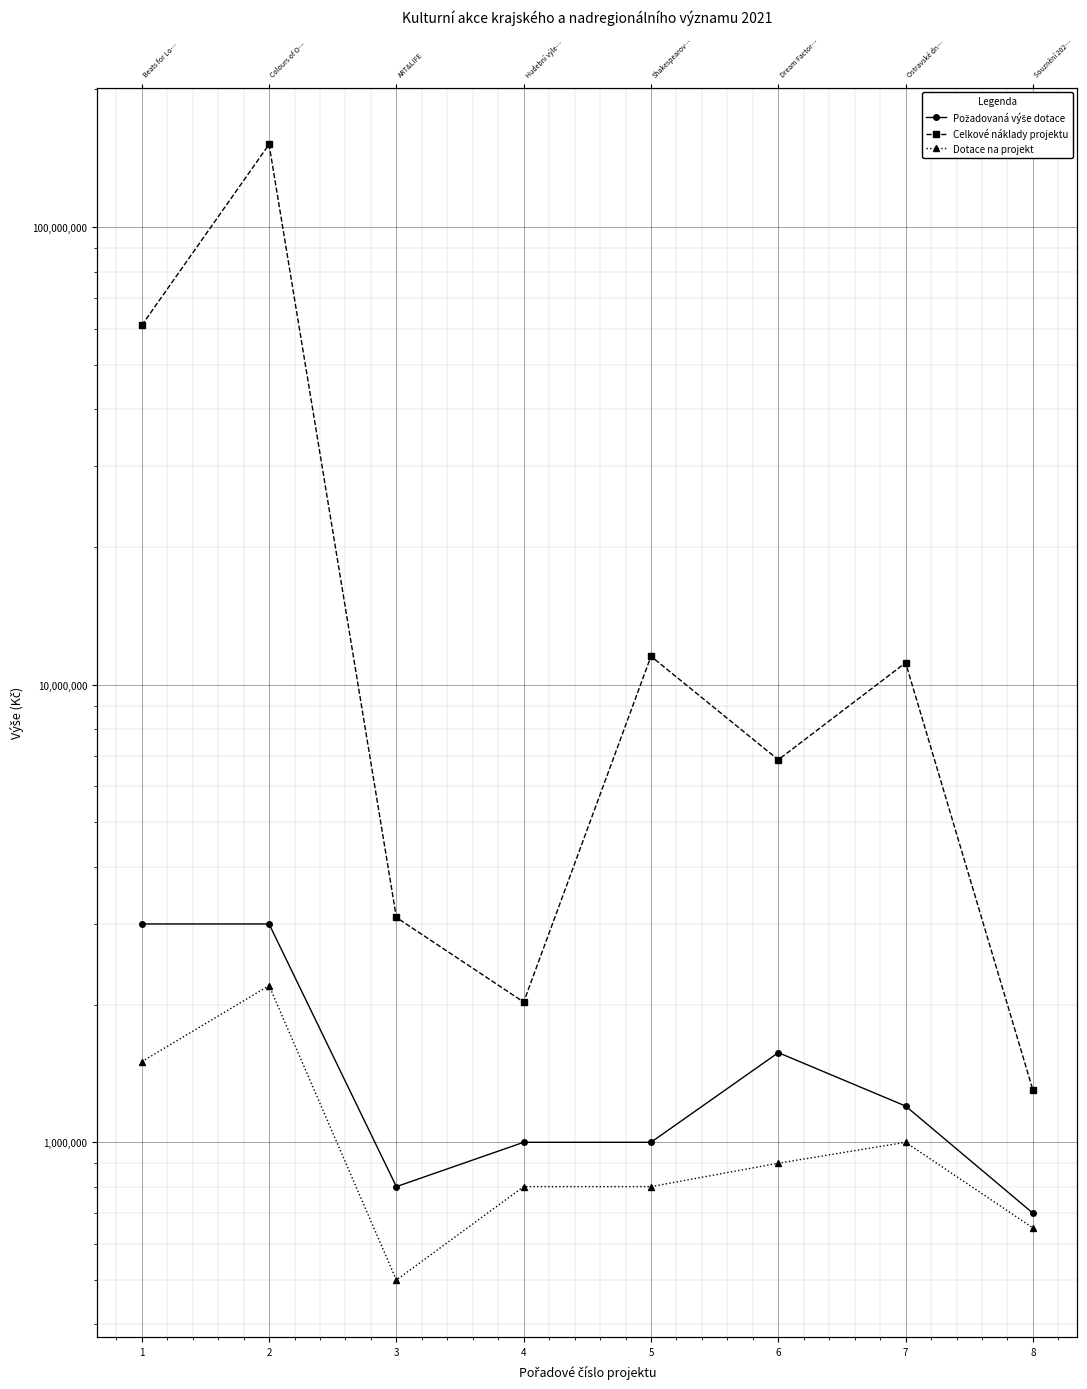

How many data points in Celkové náklady projektu are less than 11170000?

4